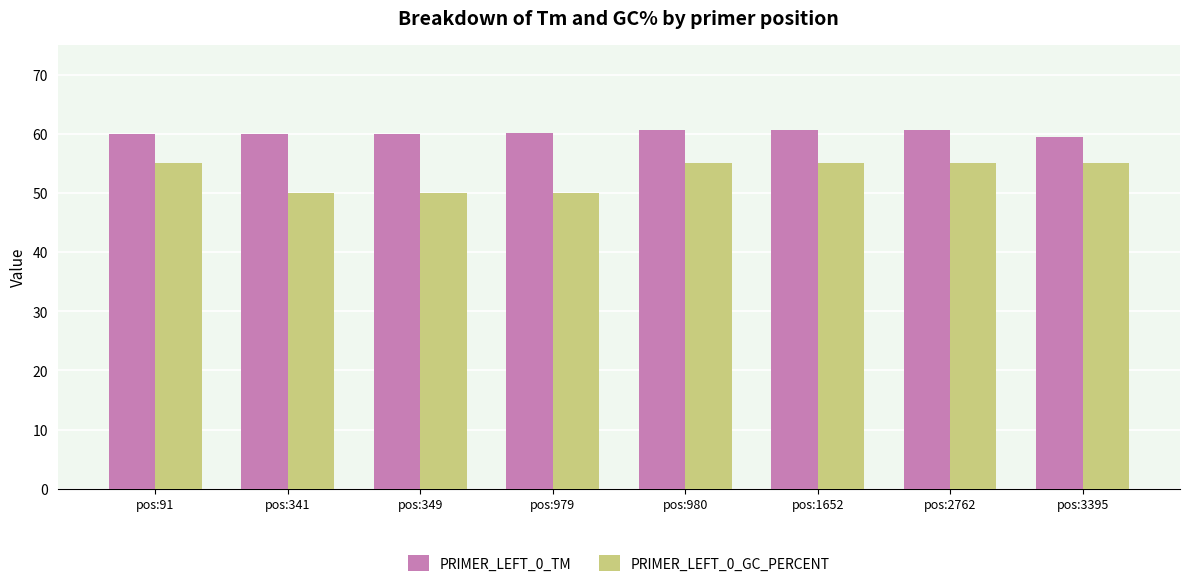

What is the sum of all PRIMER_LEFT_0_GC_PERCENT values?

425.0